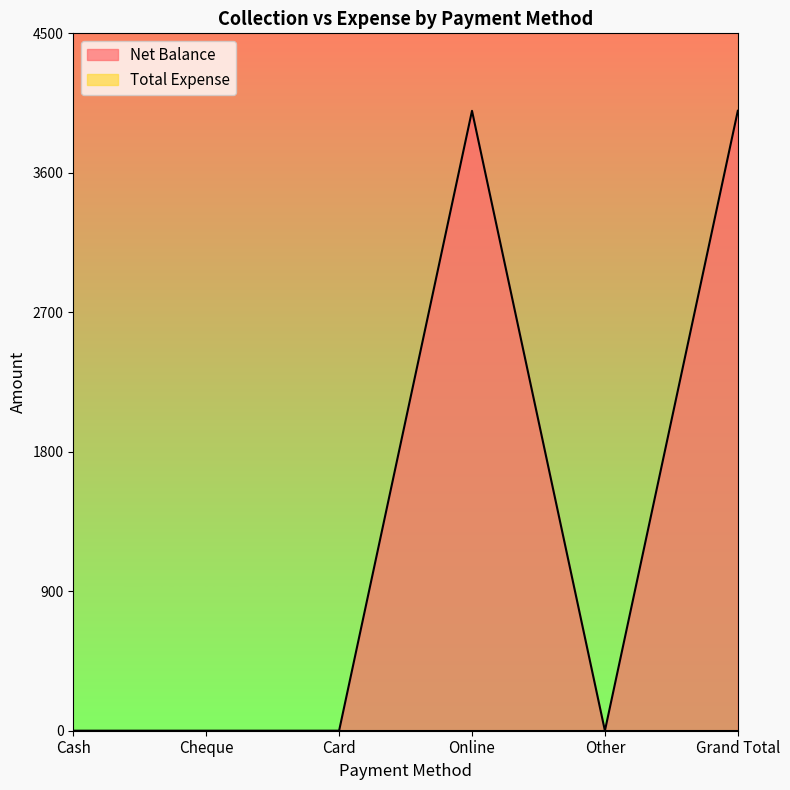

Does the chart have visible grid lines?

No